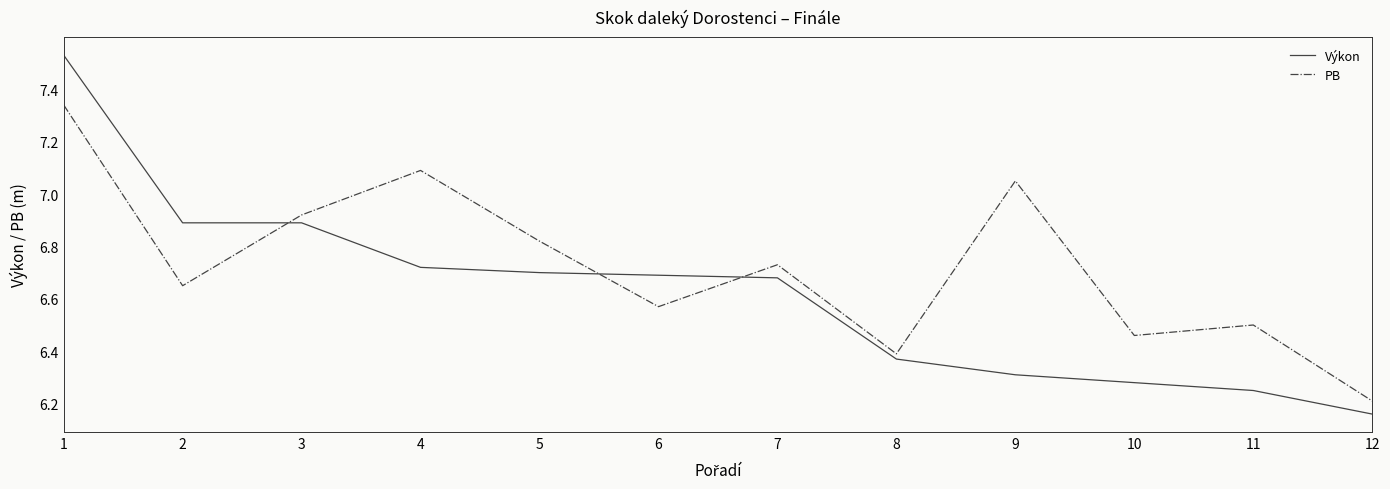

At which label does Výkon reach its minimum?

12